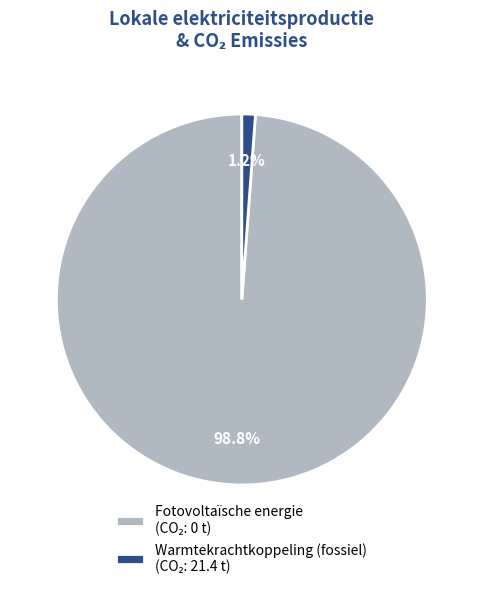

Is there a majority slice in this chart?

Yes